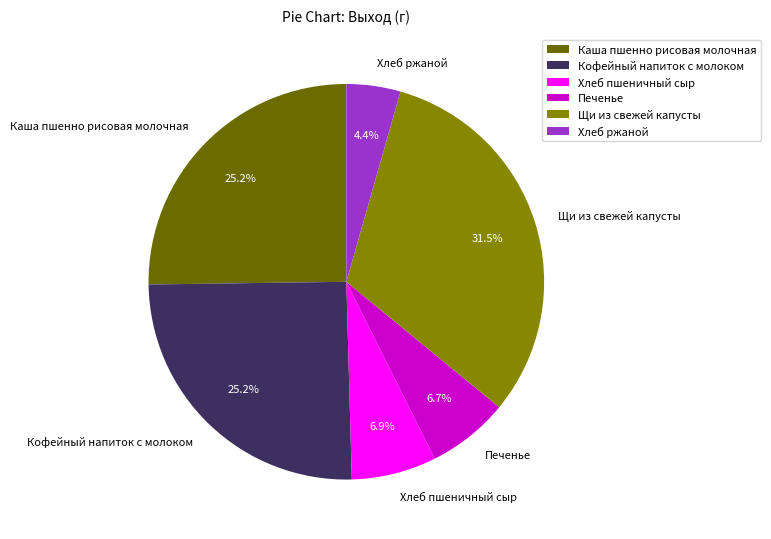

What portion of the pie excludes Хлеб ржаной?

95.6%